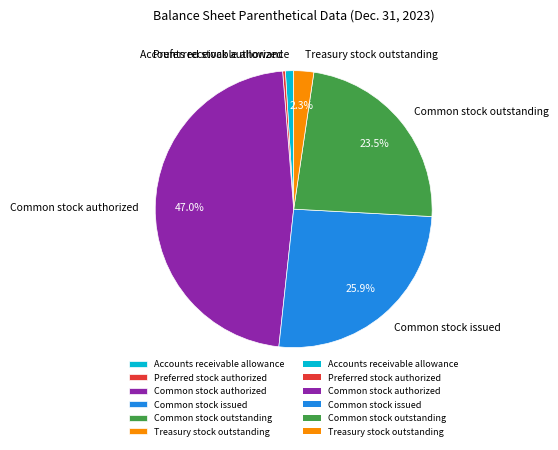

Count the number of slices in the pie.

6